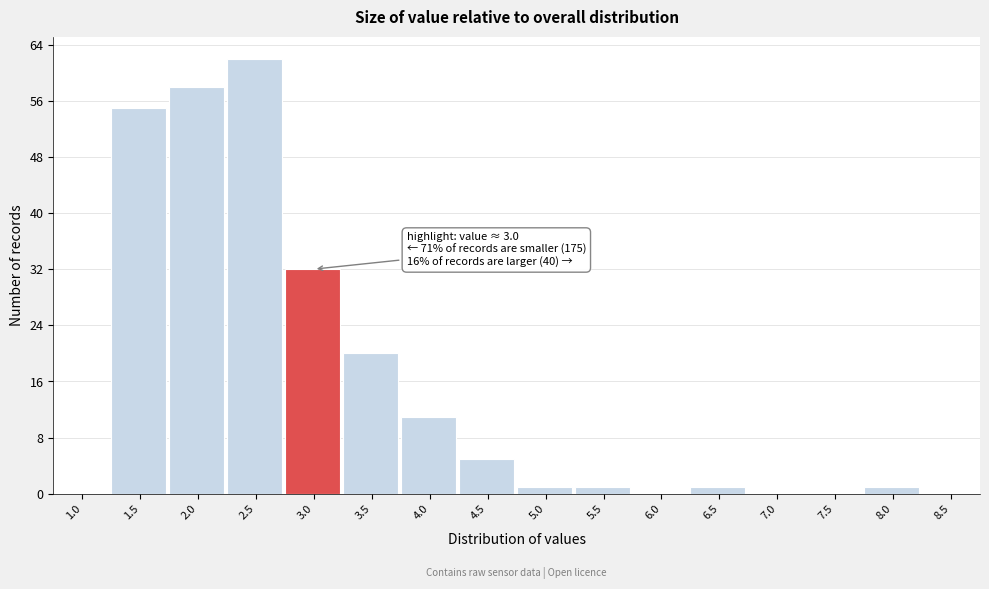

Reading left to right, transcribe all the data shown in this chart.

1.0=0	1.5=55	2.0=58	2.5=62	3.0=32	3.5=20	4.0=11	4.5=5	5.0=1	5.5=1	6.0=0	6.5=1	7.0=0	7.5=0	8.0=1	8.5=0